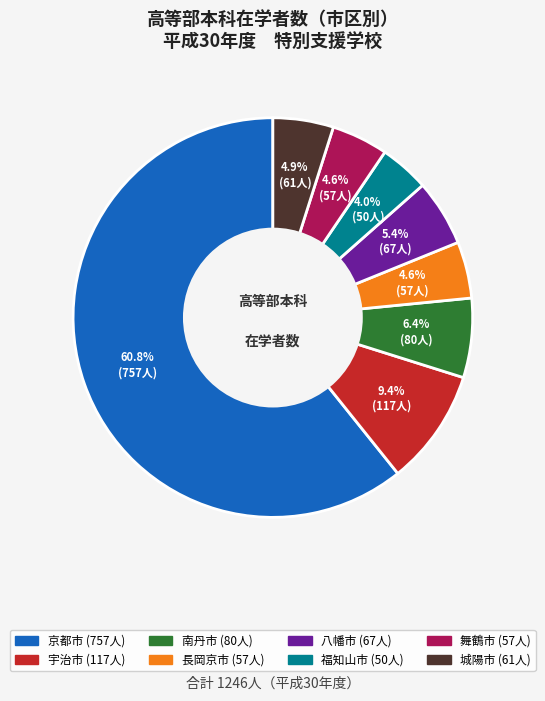

Is there a majority slice in this chart?

Yes